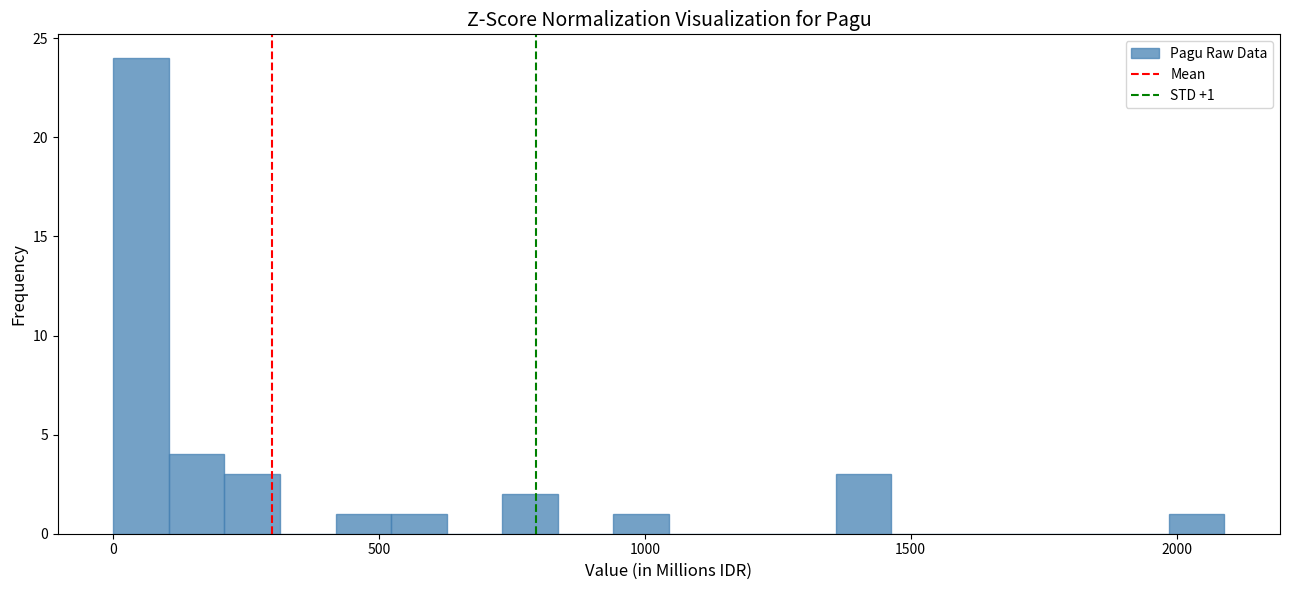

Around what value on the x-axis is the tallest bar? Give the approximate position of its centre, as read against the axis.

50